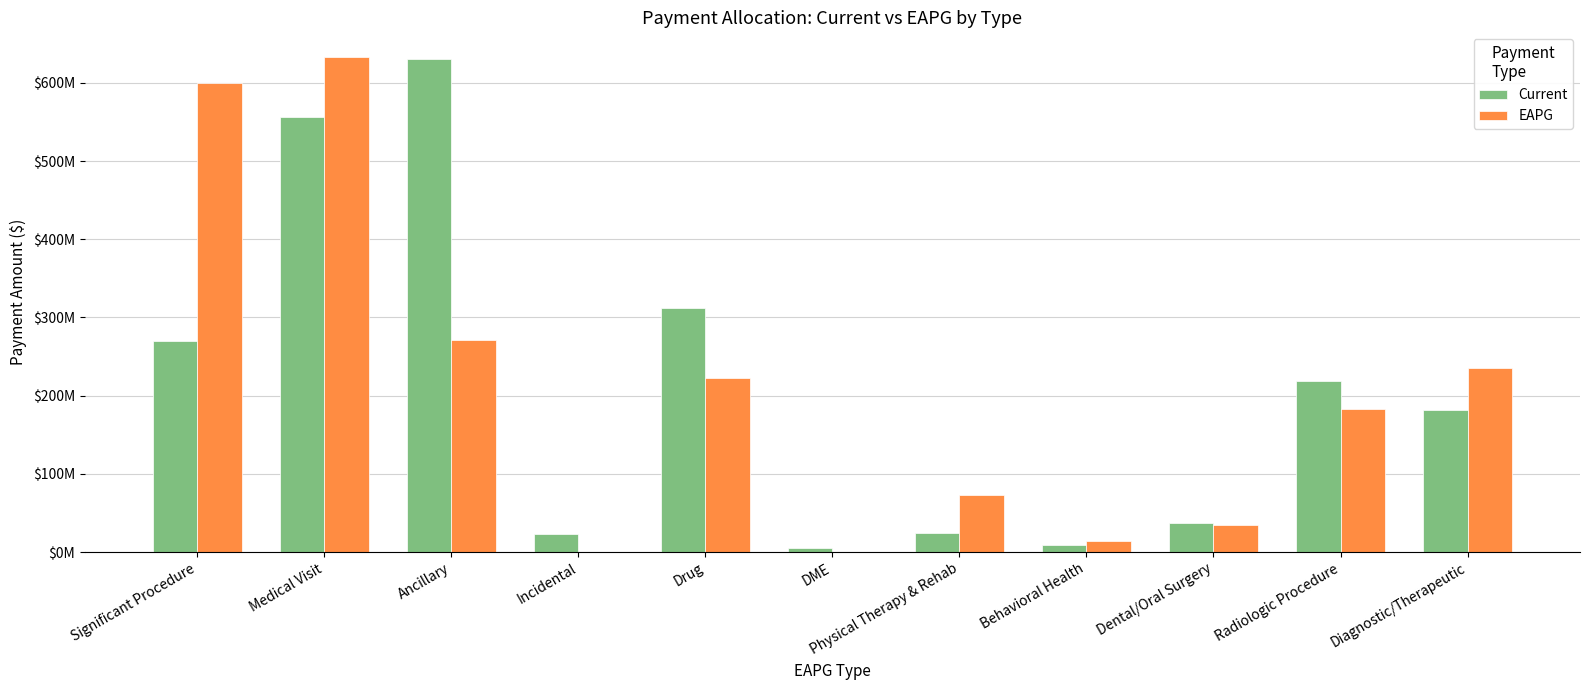

Rank the categories by EAPG value from highest to lowest.

Medical Visit, Significant Procedure, Ancillary, Diagnostic/Therapeutic, Drug, Radiologic Procedure, Physical Therapy & Rehab, Dental/Oral Surgery, Behavioral Health, Incidental, DME